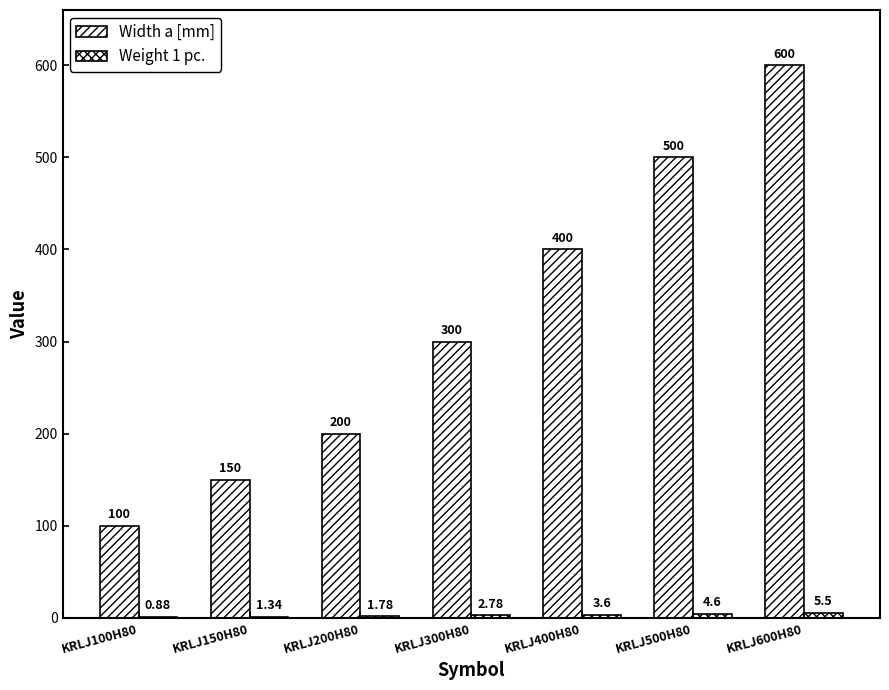

Reading left to right, list all the values displayed in this chart.

Width a [mm]: 100.0	150.0	200.0	300.0	400.0	500.0	600.0
Weight 1 pc.: 0.9	1.3	1.8	2.8	3.6	4.6	5.5